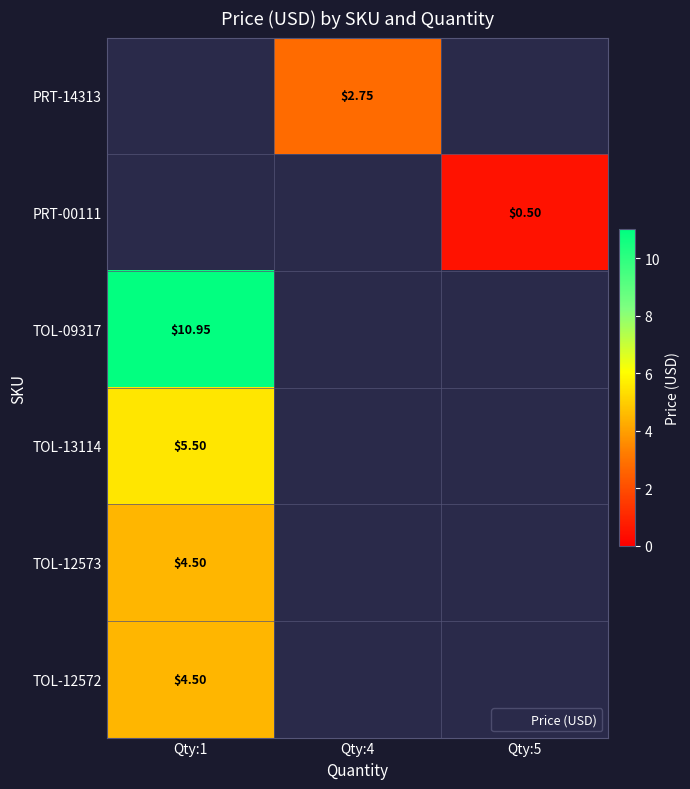

The PRT-00111 series shows 0.7 at Qty:5. True or false?

False